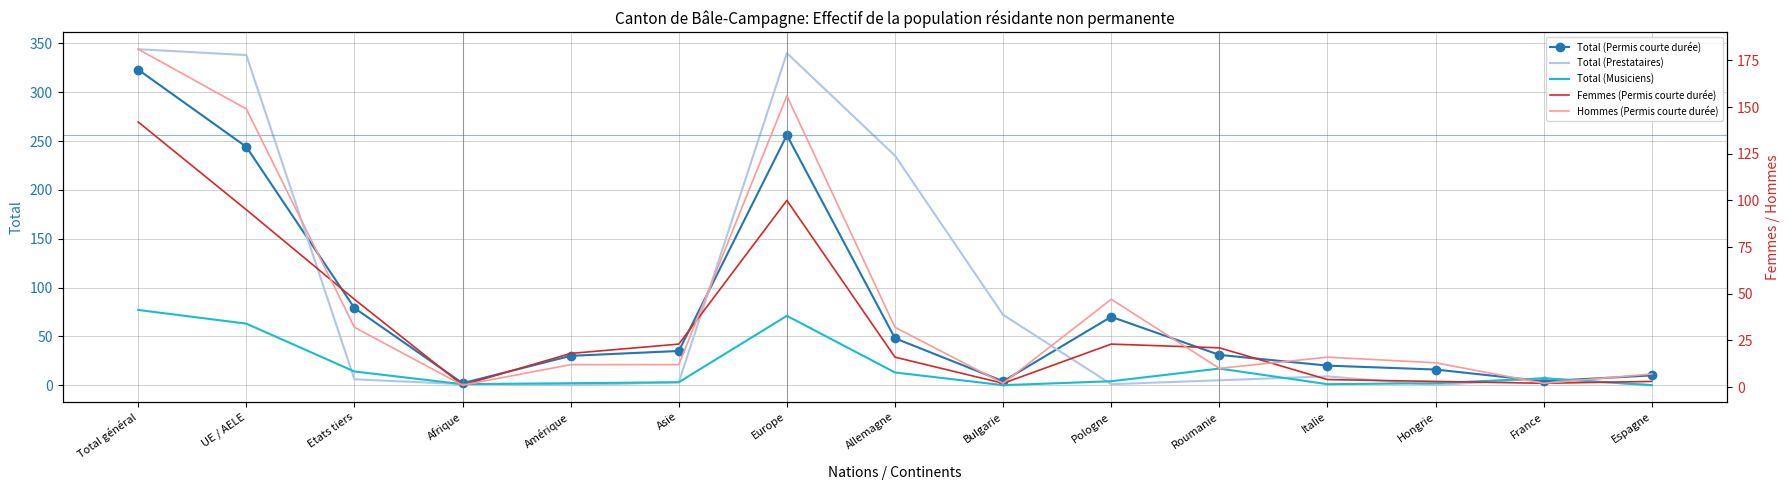

What is the difference between the maximum and second lowest values in the Total (Prestataires) series?

344